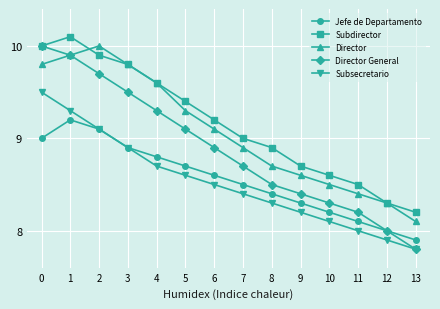

Does the chart display data point markers on the line(s)?

Yes